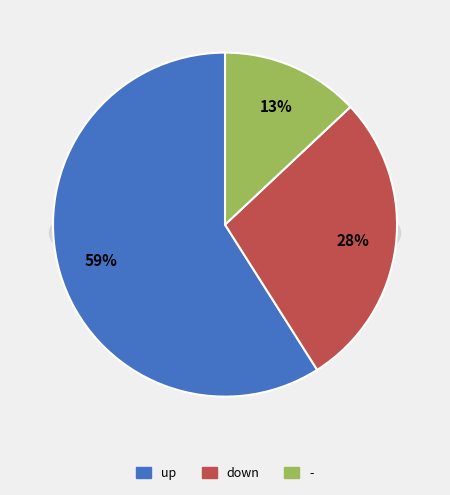

Which category has the smallest portion of the pie?

-